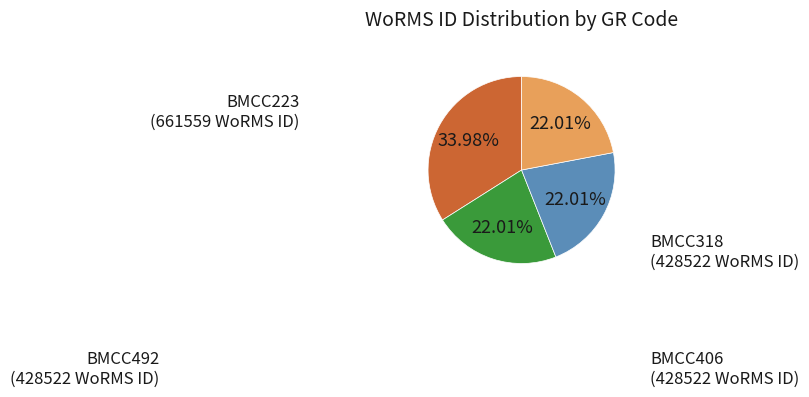

Does any single category account for the majority?

No